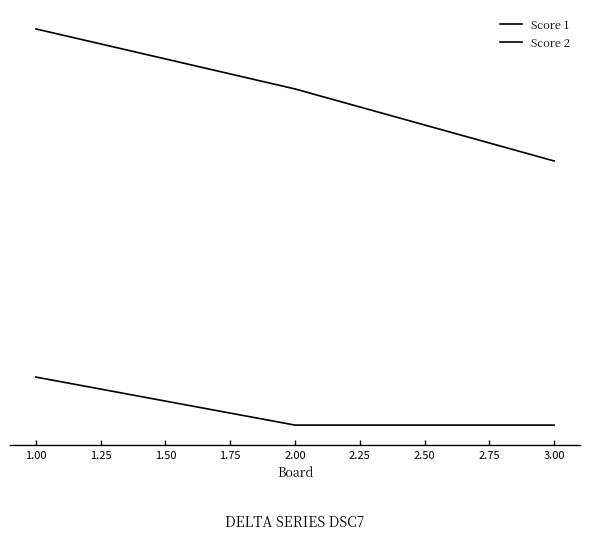

Does the chart have visible grid lines?

No